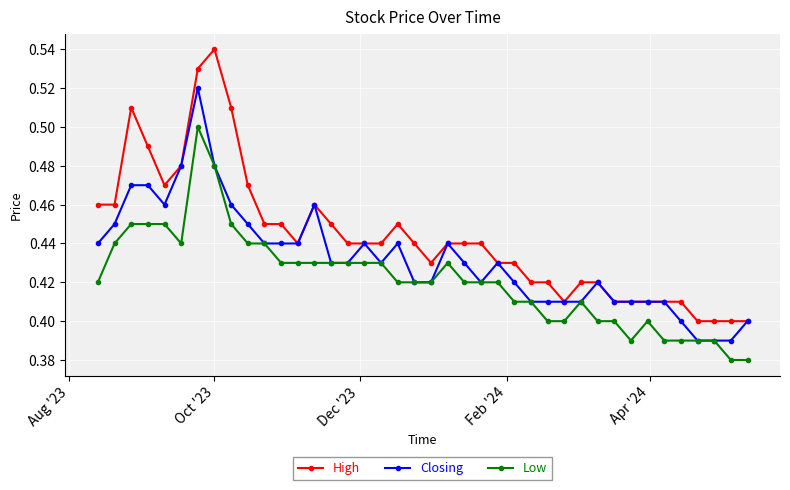

Which series has the largest range (max minus min)?

High